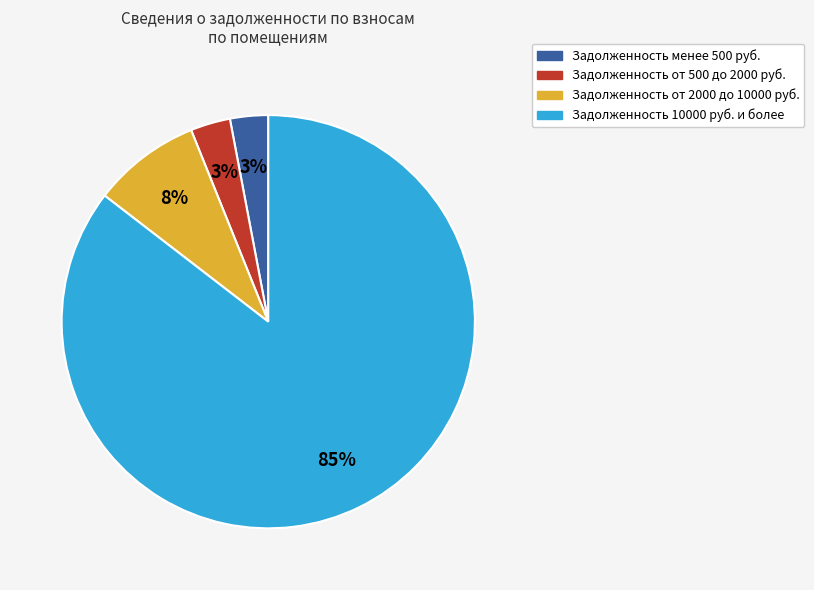

True or false: Задолженность от 500 до 2000 руб. accounts for 3% of the total.

True